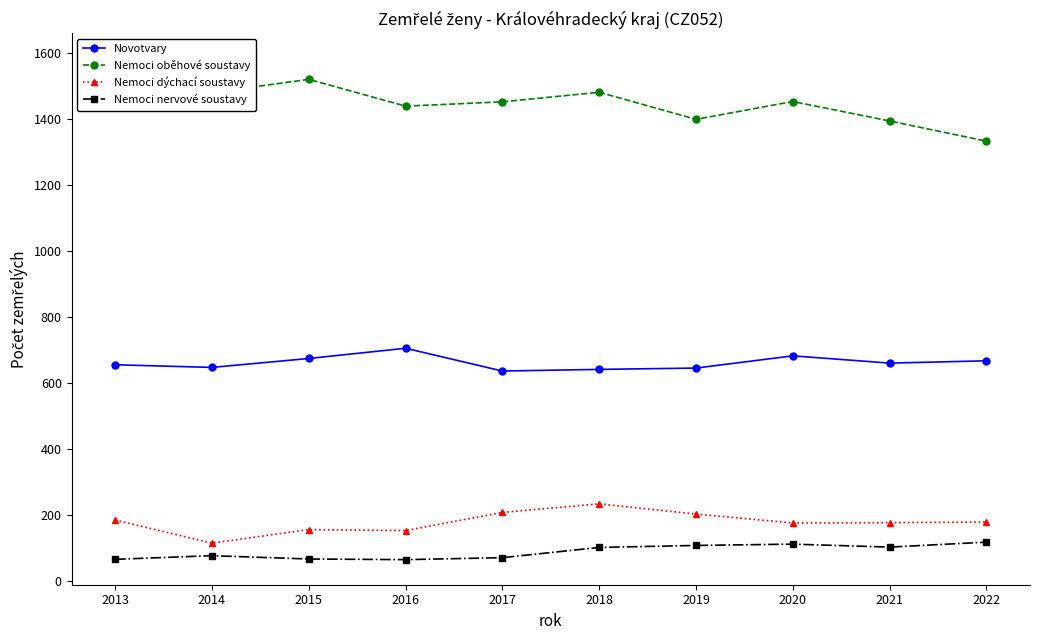

True or false: Nemoci nervové soustavy and Nemoci oběhové soustavy intersect in this chart.

False